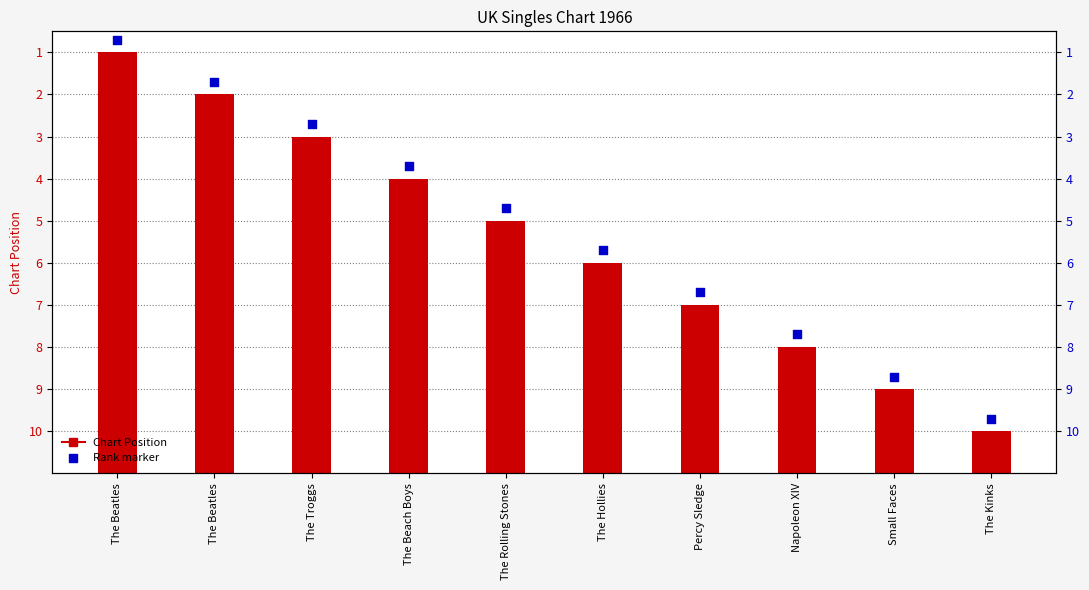

Which series has the largest total across all categories?

Chart Position